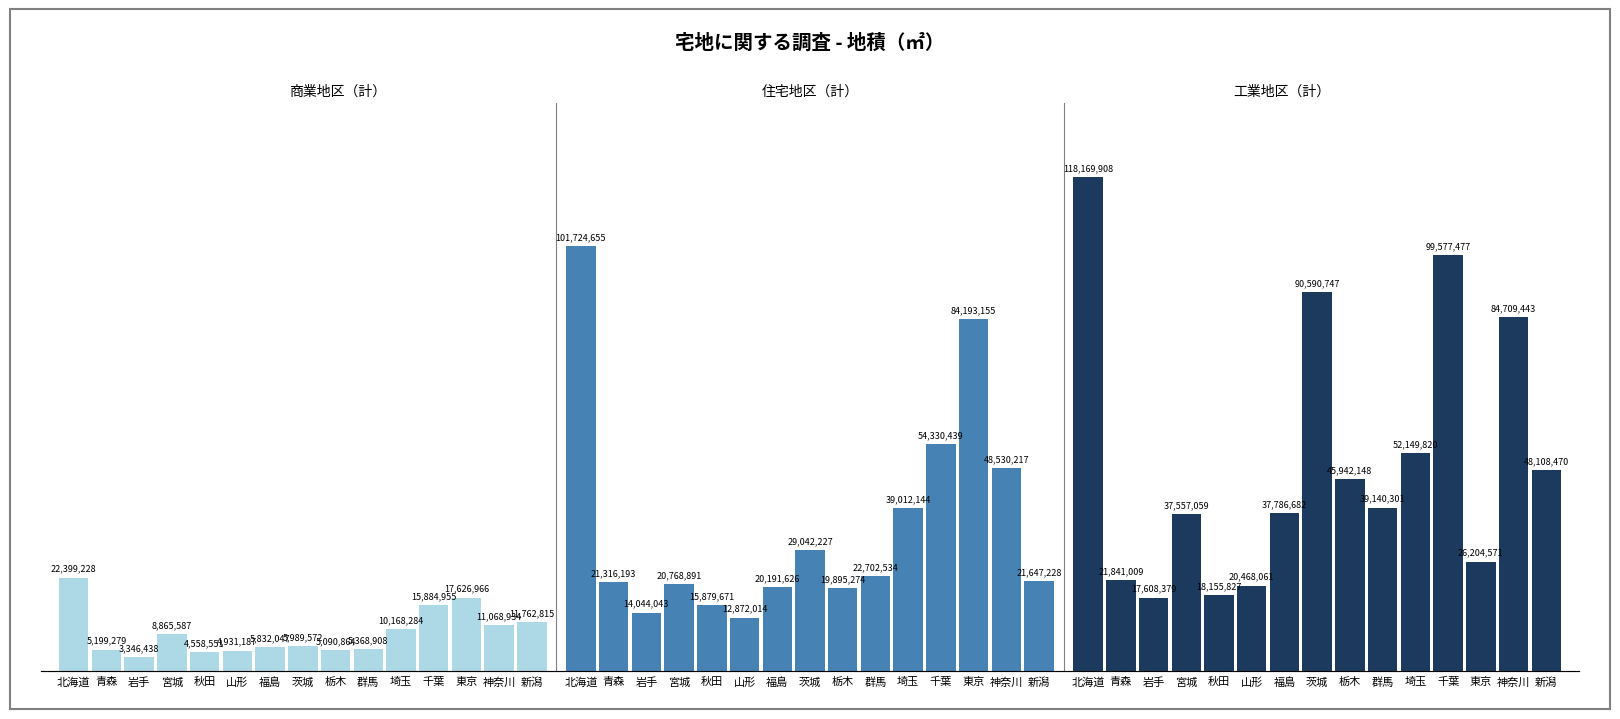

Rank the series by their average value, from highest to lowest.

工業地区（計）, 住宅地区（計）, 商業地区（計）